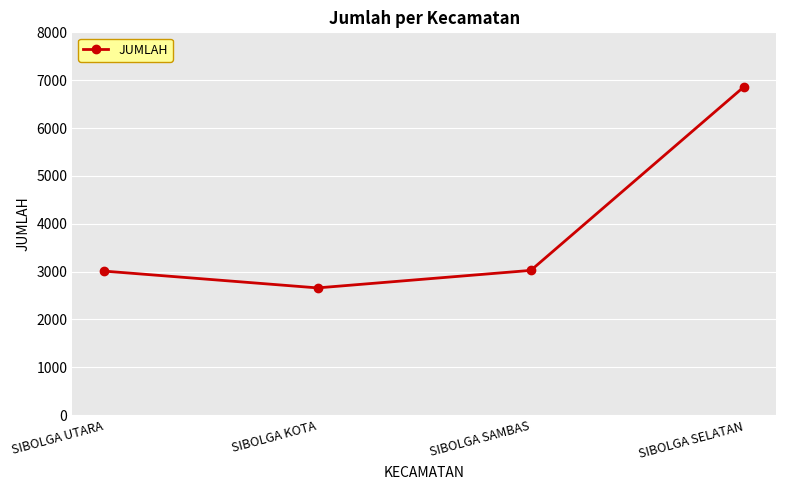

How many data points does each series have?

4